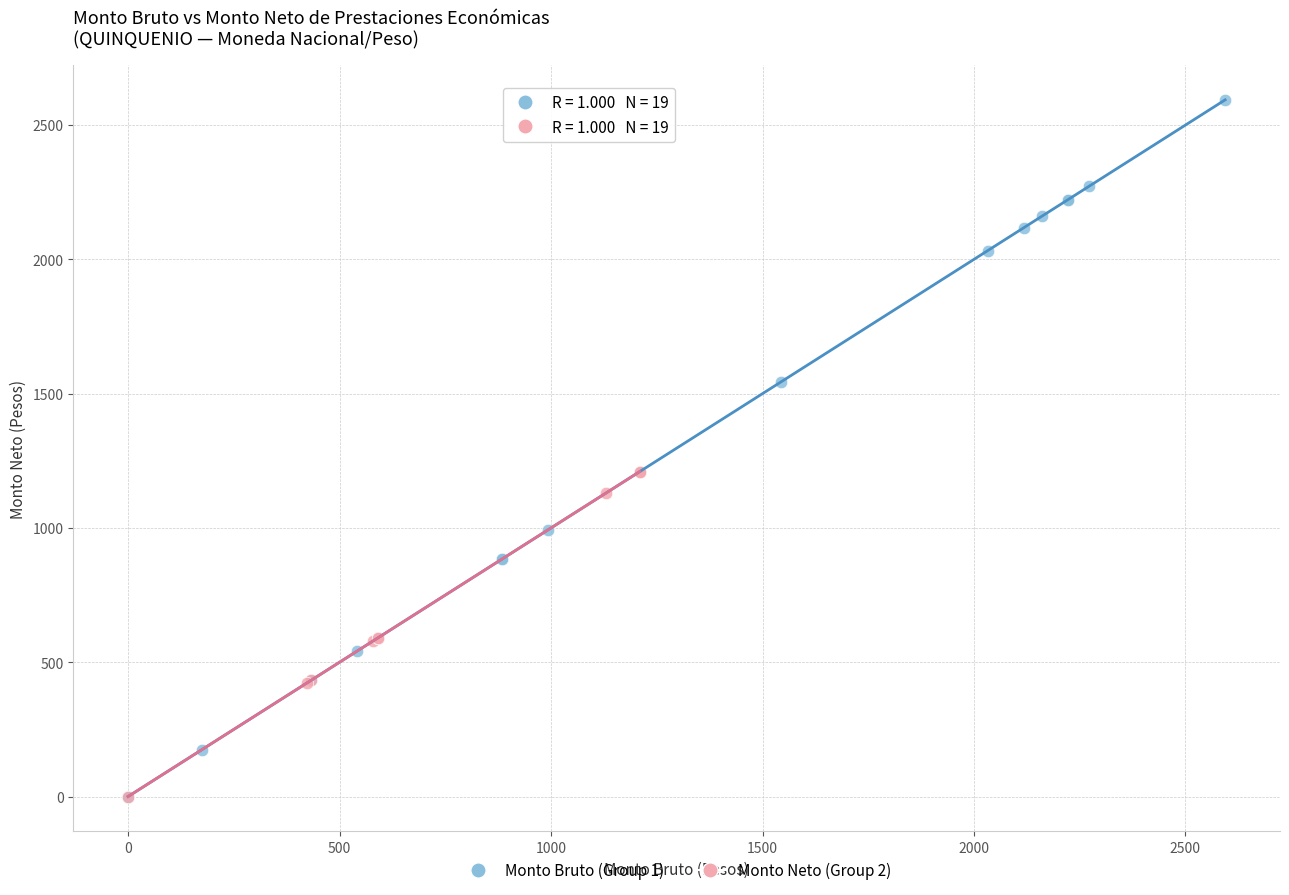

Which series has the widest spread of Y values?

Monto Bruto (Group 1)